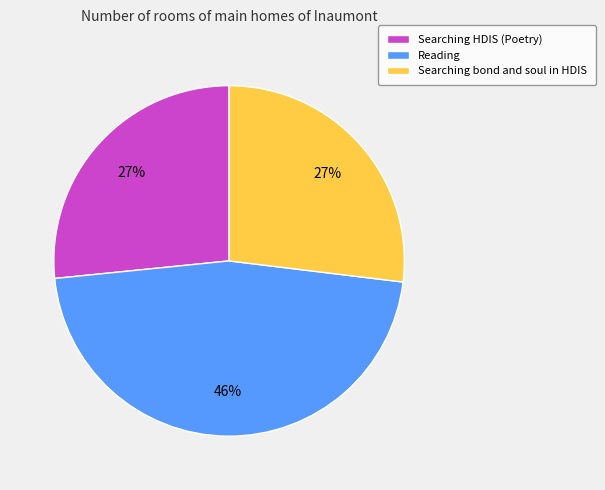

To the nearest percent, what percentage of the pie is Searching HDIS (Poetry)?

27%